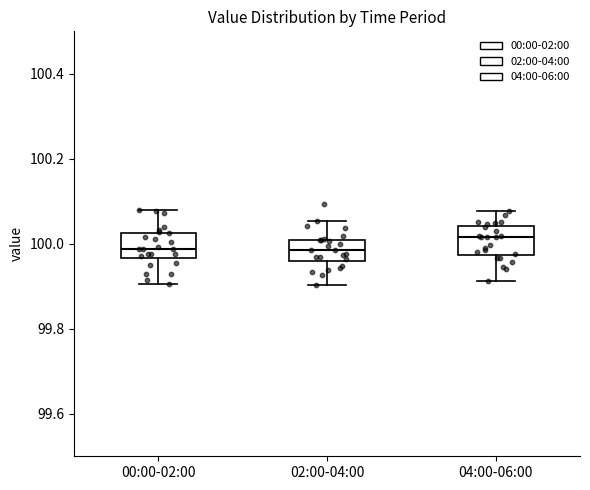

Reading left to right, transcribe this box plot: for each box, give where its median line is, the range the box spans, and where its two whiskers end, as read against the y-axis. The values are not printed on the chart, so give them approximately, as read against the axis.

00:00-02:00: median 99.98, box 99.96 to 100.02, whiskers 99.90 to 100.08
02:00-04:00: median 99.98, box 99.96 to 100.00, whiskers 99.90 to 100.06
04:00-06:00: median 100.02, box 99.98 to 100.04, whiskers 99.92 to 100.08